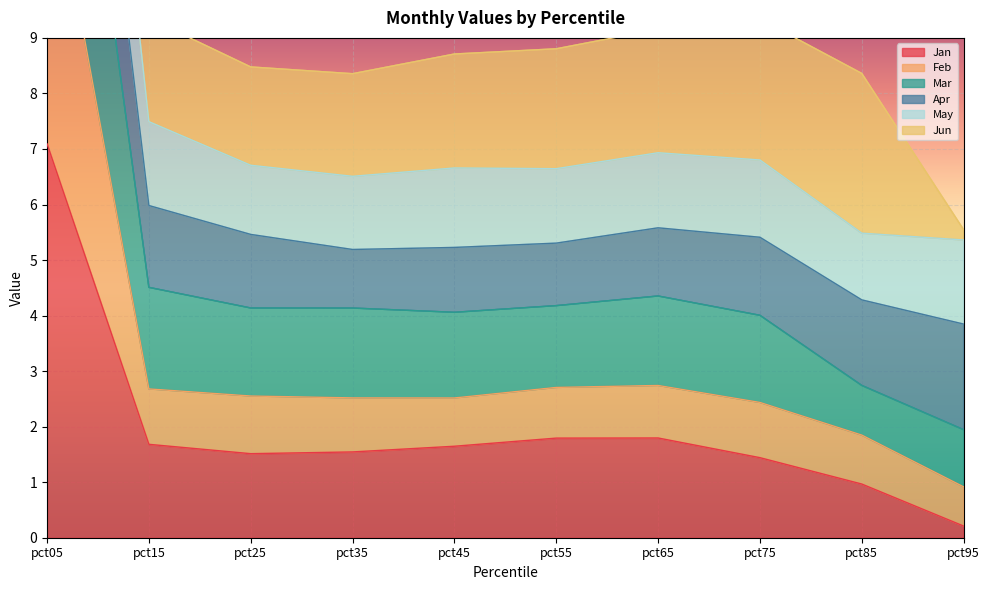

At which label does Jan reach its peak?

pct05